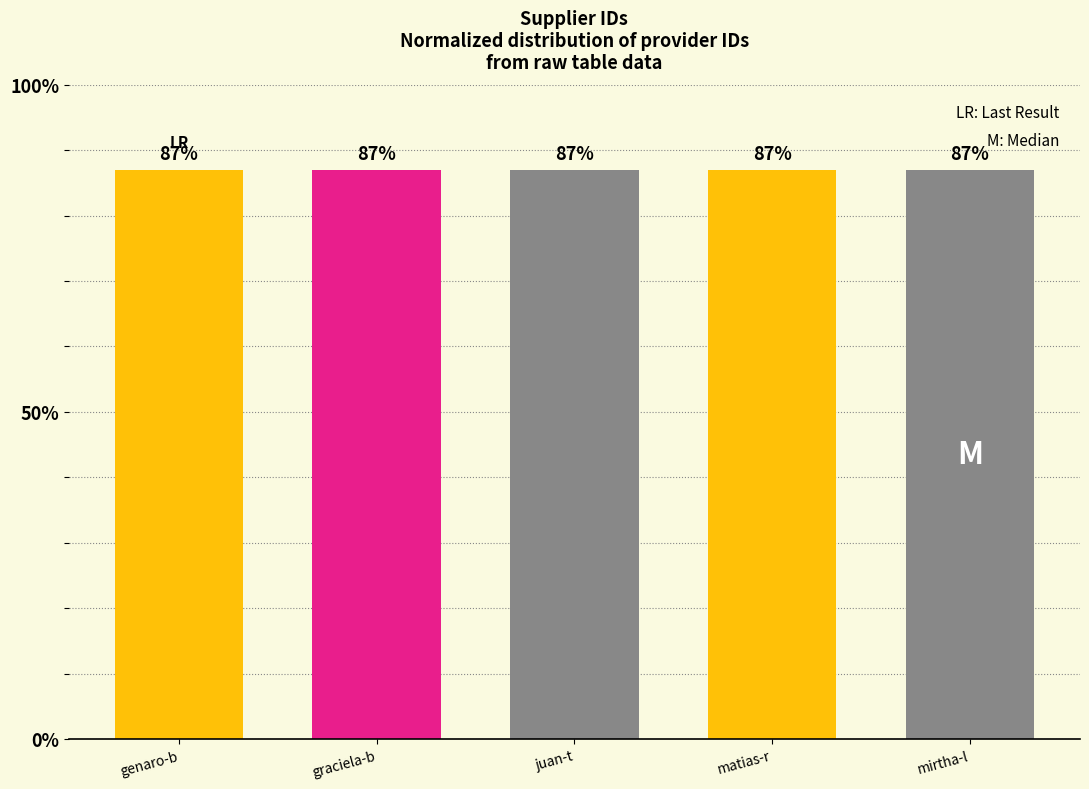

Does the chart contain any negative values?

No